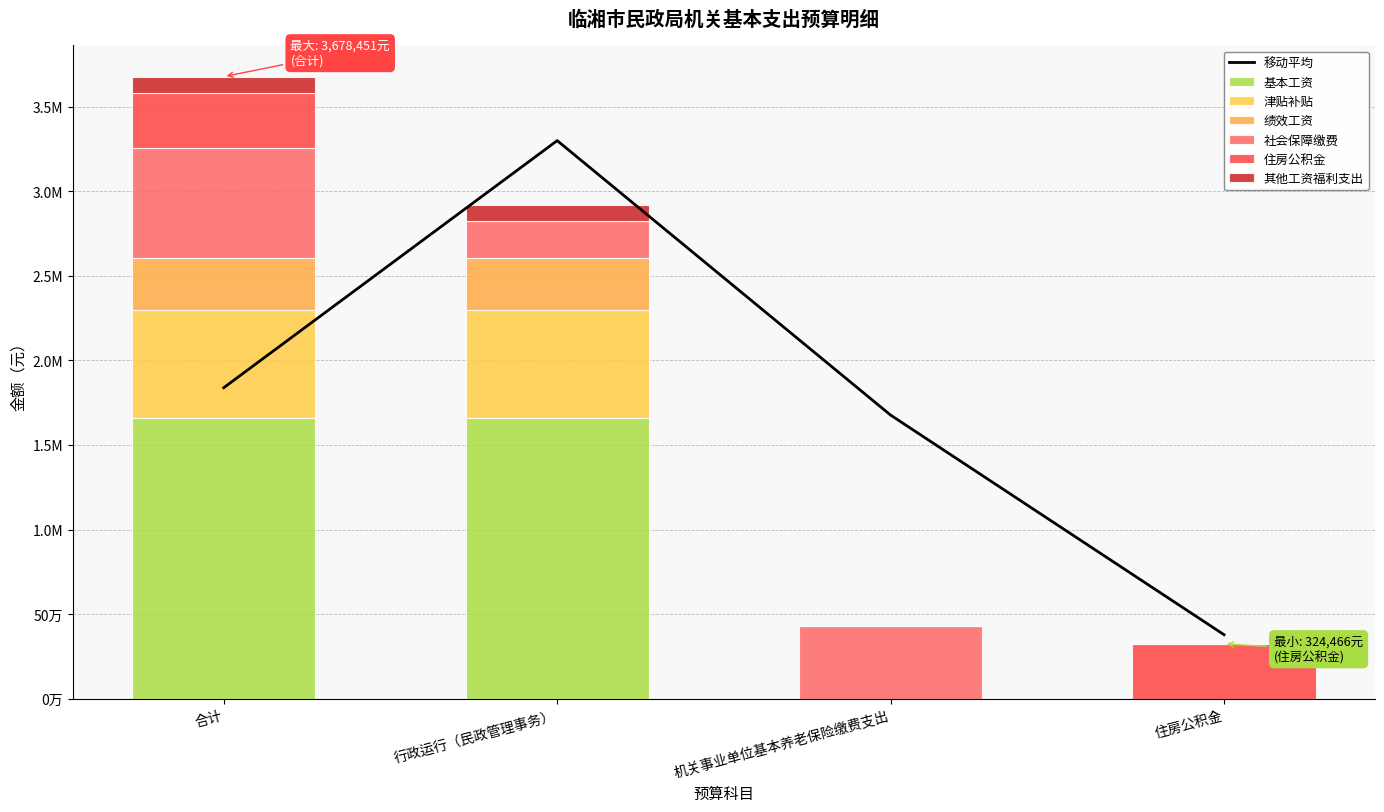

Where does the 社会保障缴费 series first go above 432621?

合计